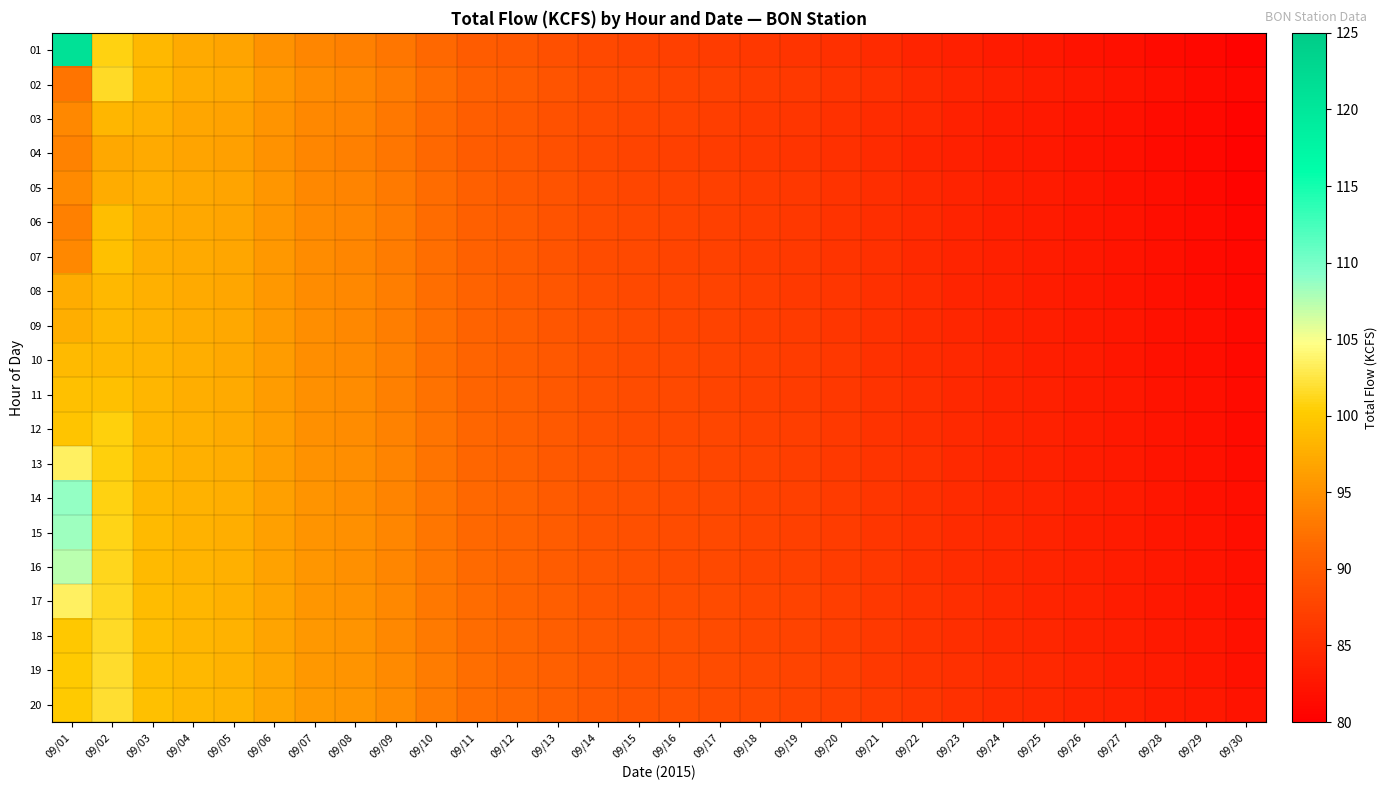

What is the spread (max minus min) of values at 09/29?

1.8